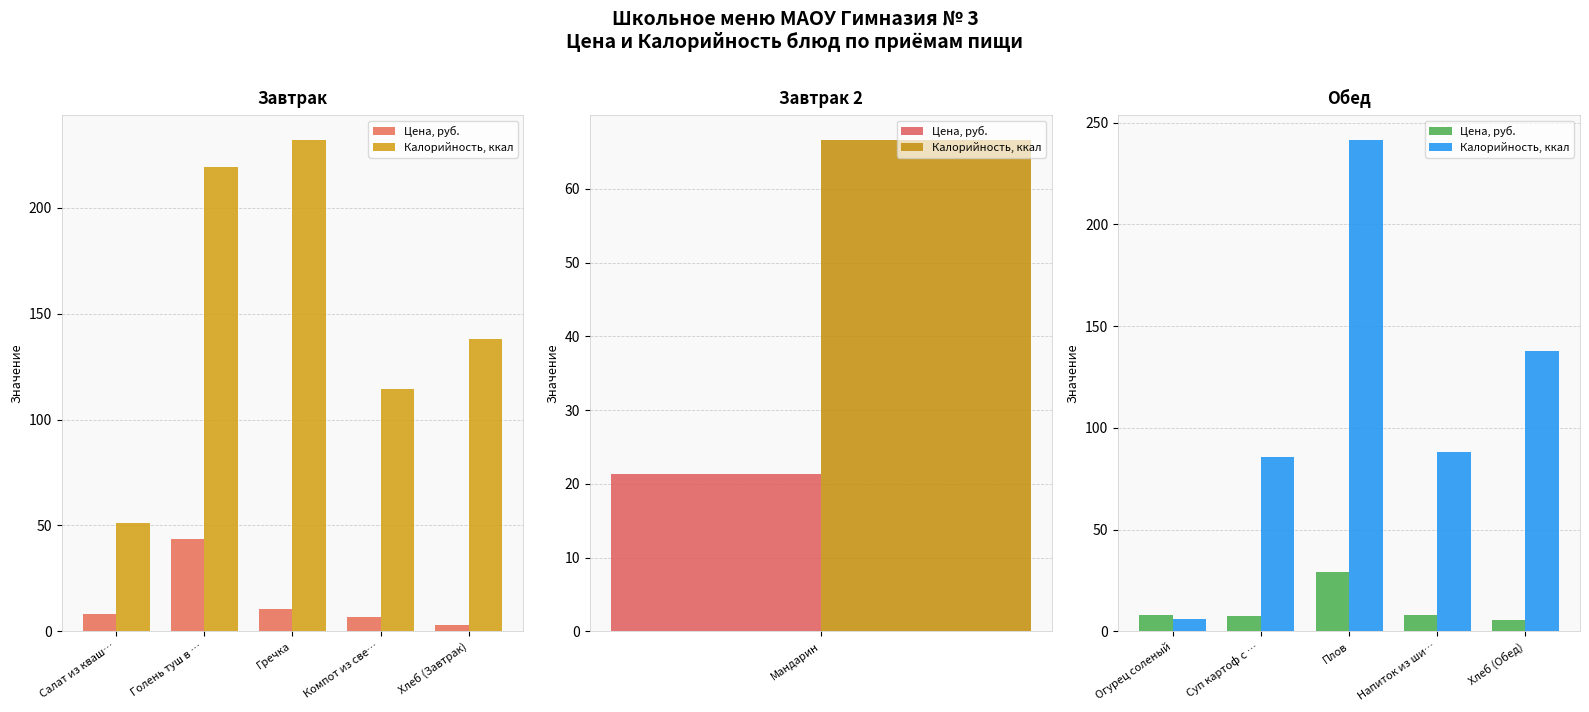

What is the label of the 4th bar from the left?

Напиток из ши…